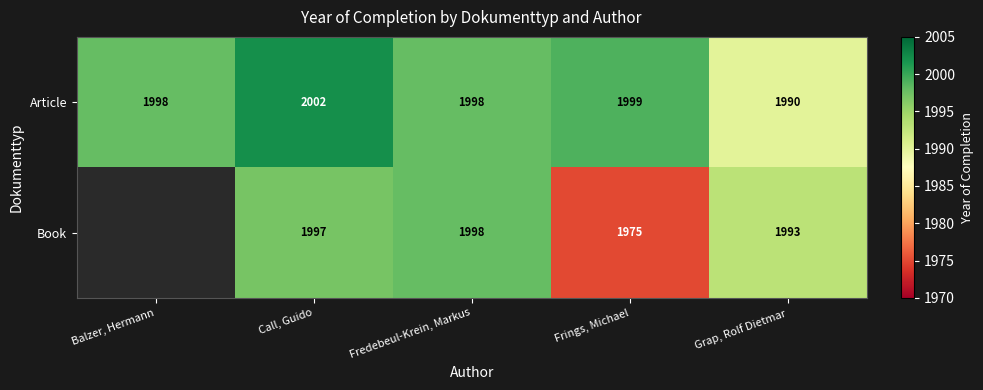

At which category is the sum across all series the highest?

Call, Guido